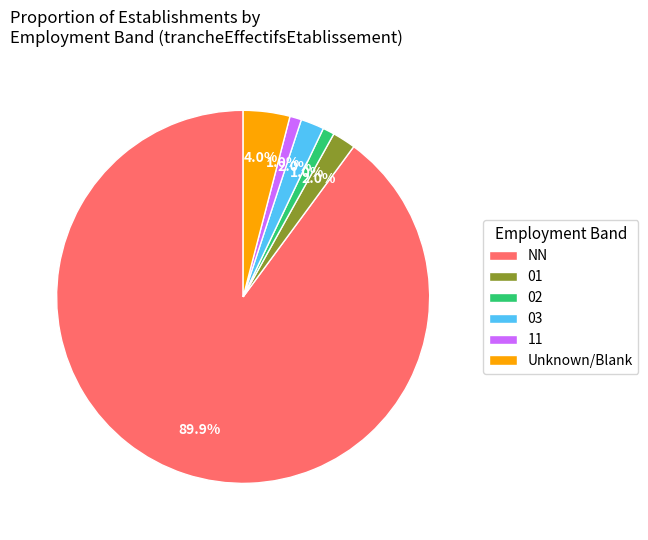

Count the number of slices in the pie.

6